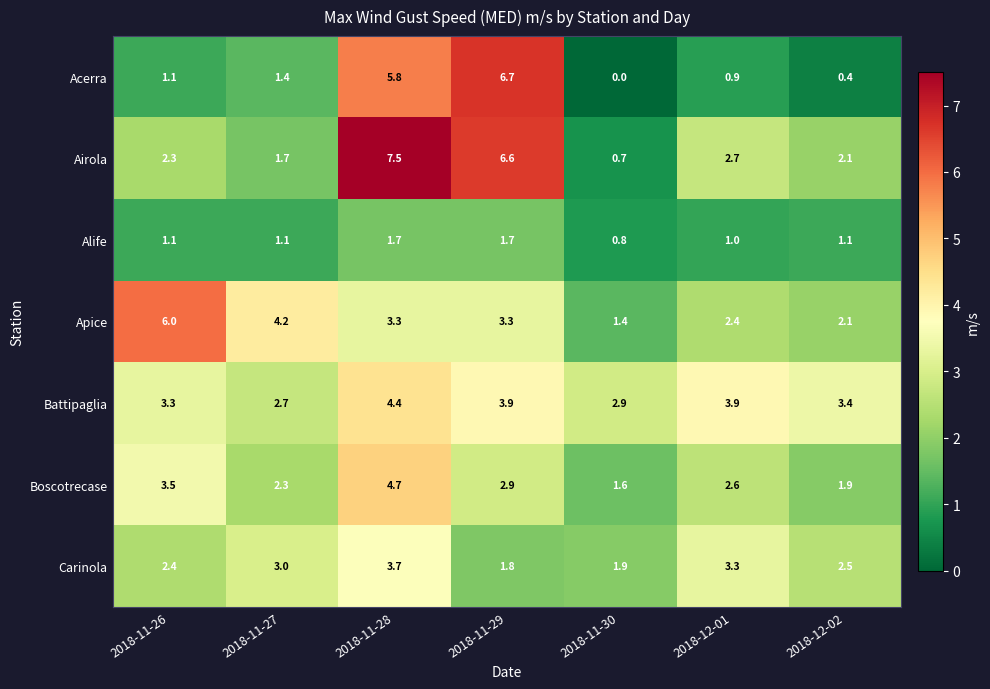

True or false: Boscotrecase has a value of 3.9 at 2018-11-27.

False